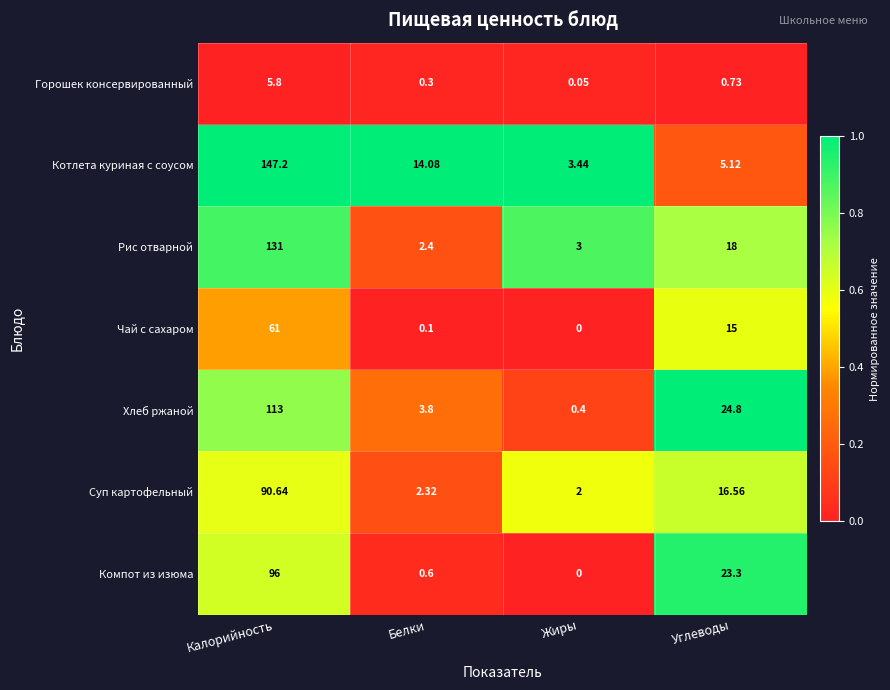

At how many categories does at least one series exceed 0?

4